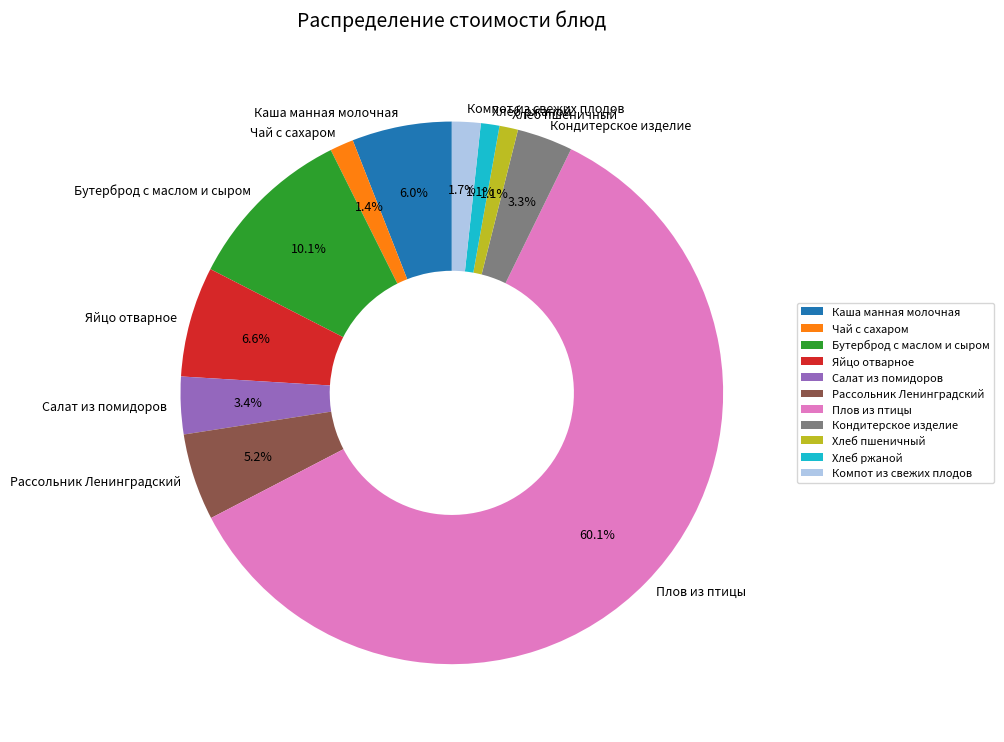

What is the majority slice?

Плов из птицы